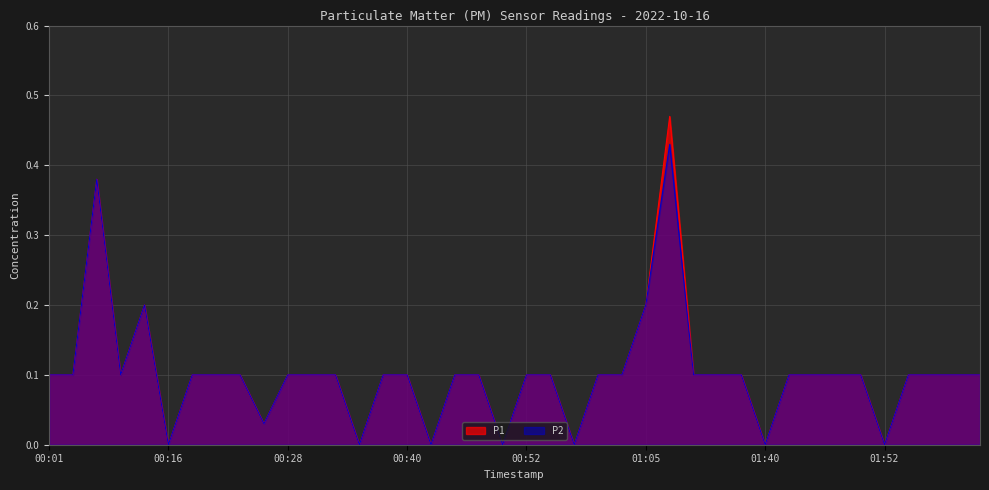

At which category does P2 reach its first local valley?

00:08